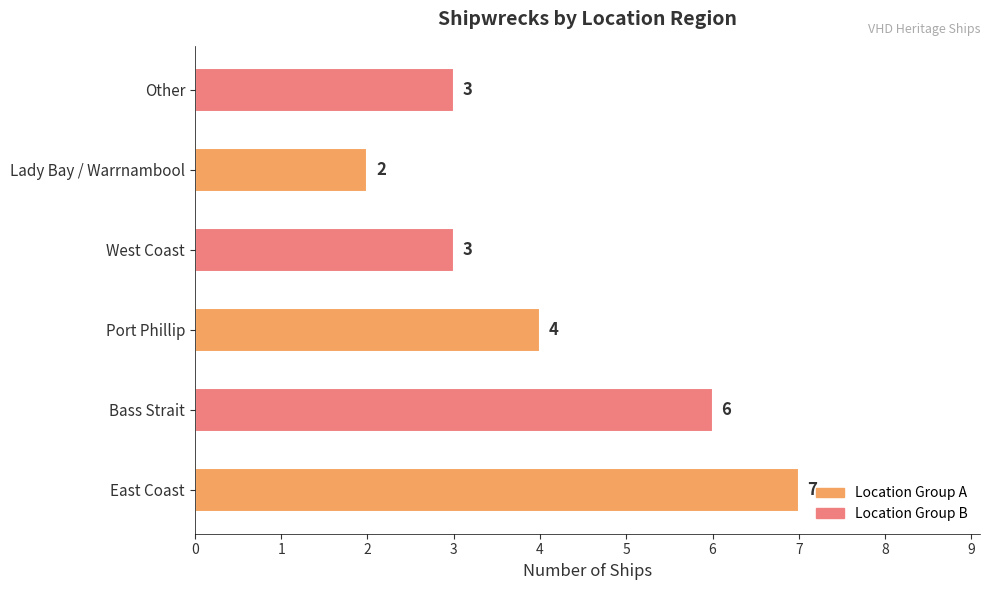

Read the value at Port Phillip.

4